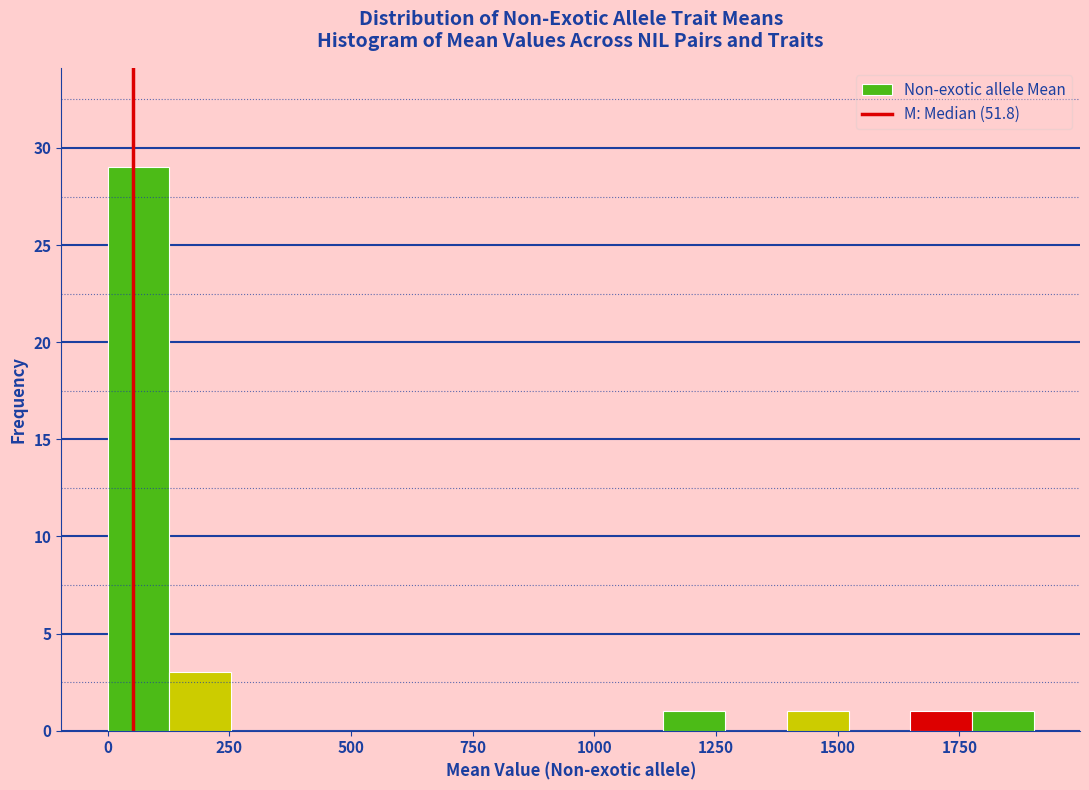

Read against the x-axis, roughly where is the centre of the tallest bar?

50